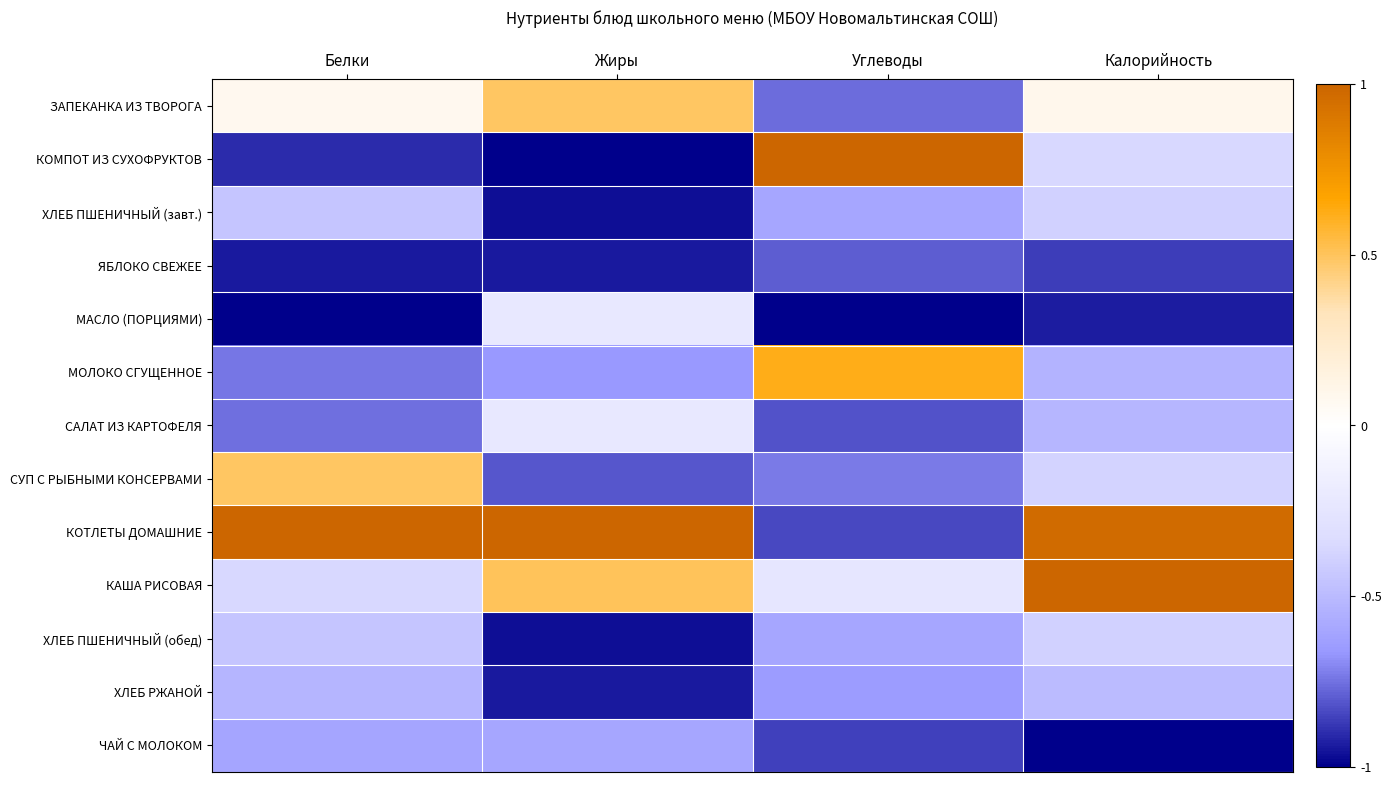

Between Белки and Углеводы, which series saw the biggest shift?

КОМПОТ ИЗ СУХОФРУКТОВ